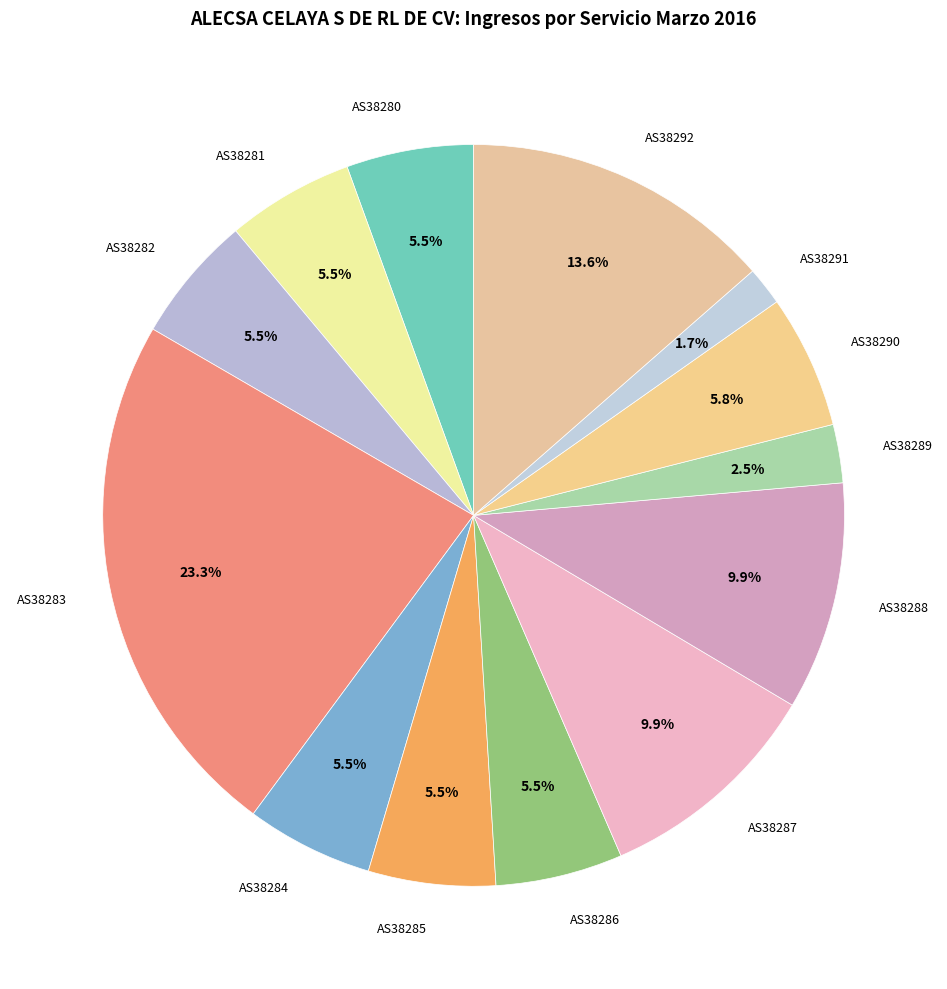

What percentage is NOT represented by AS38292?

86.4%